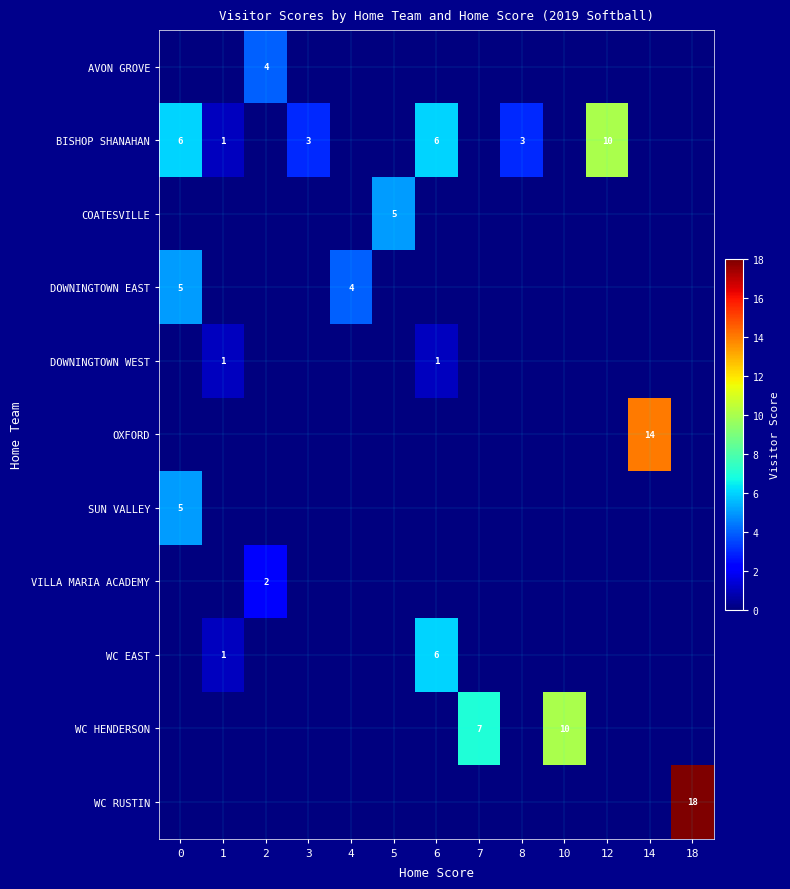

True or false: SUN VALLEY has a value of 3 at 0.

False